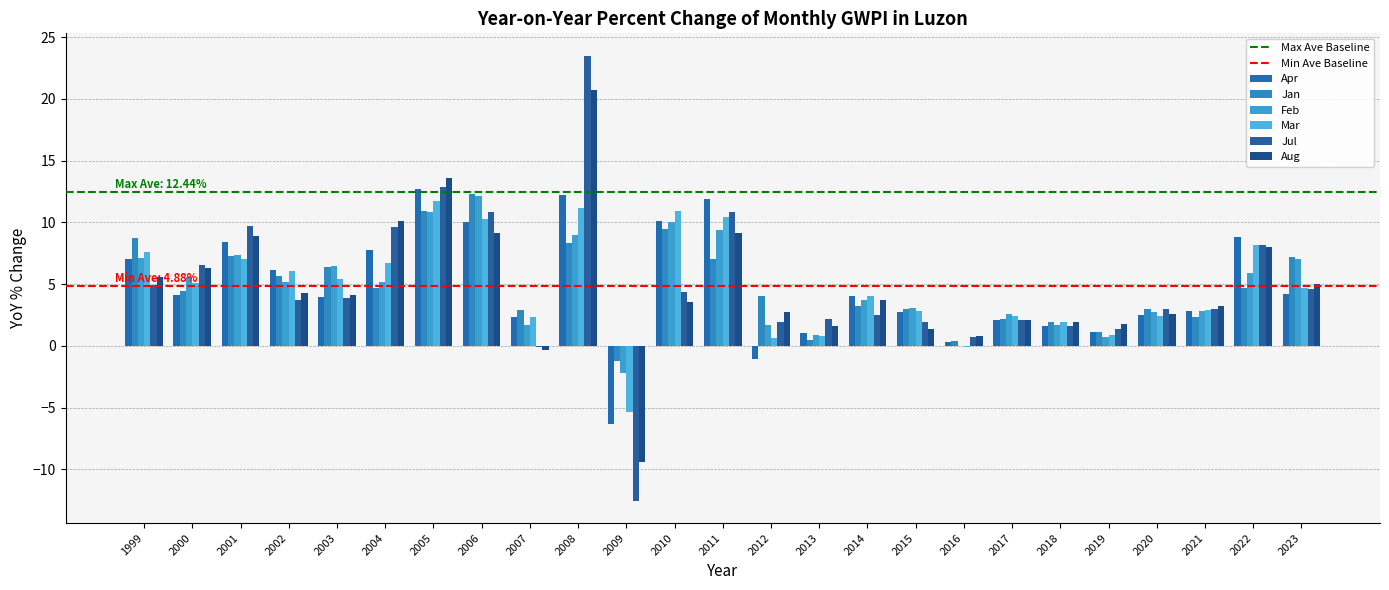

Rank the series at 2013 from lowest to highest value.

Jan, Mar, Feb, Apr, Aug, Jul